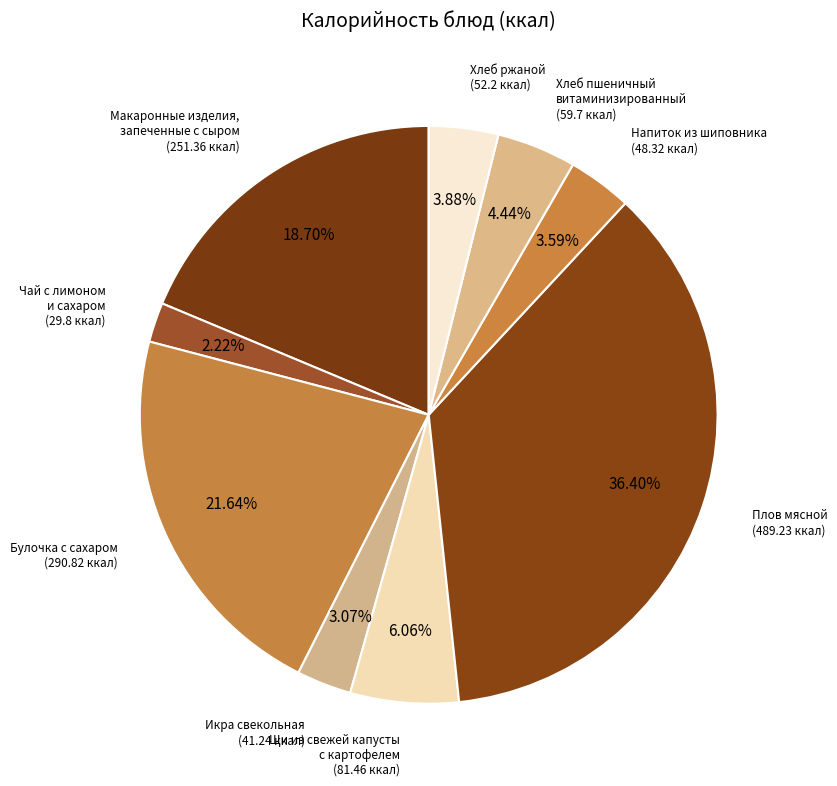

How many slices are in this pie chart?

9